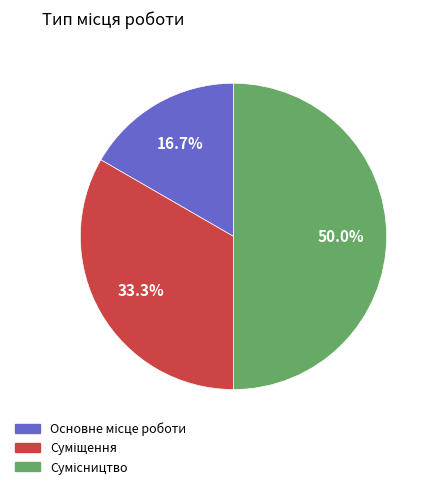

Is there any slice that represents more than half of the pie?

No